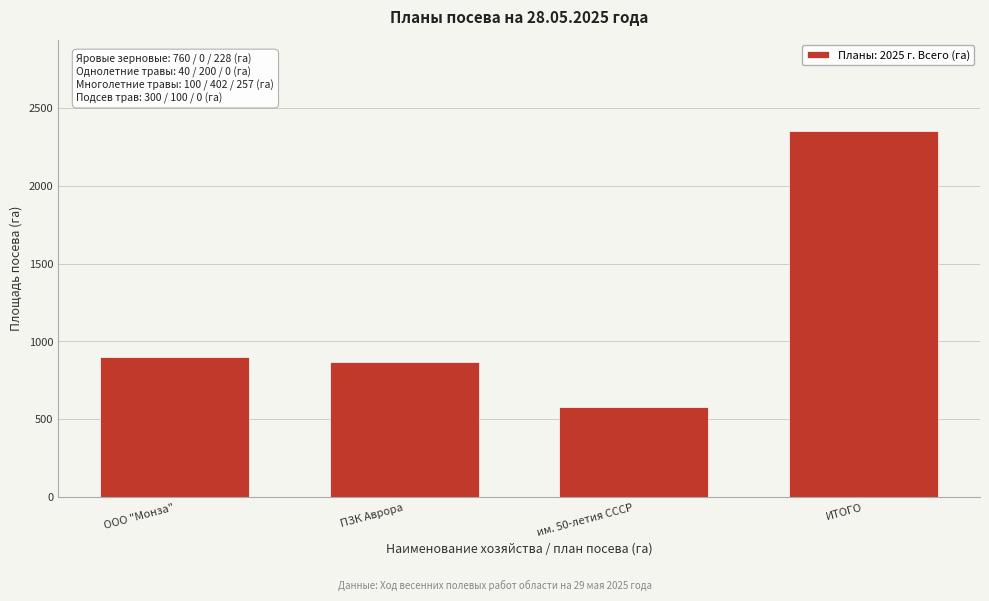

Reading left to right, transcribe all the data shown in this chart.

900	870	580	2350